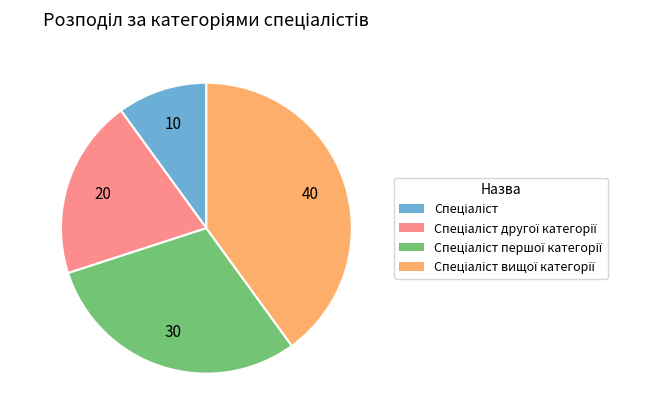

Is there a majority slice in this chart?

No